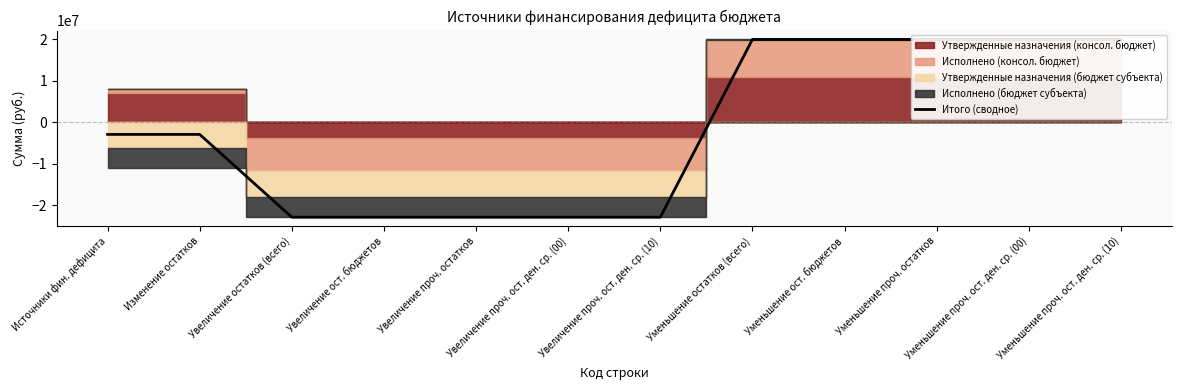

Reading left to right, what are all the values shown in this chart?

Источники фин. дефицита=-2933125.3	Изменение остатков=-2933125.3	Увеличение остатков (всего)=-22837334.2	Увеличение ост. бюджетов=-22837334.2	Увеличение проч. остатков=-22837334.2	Увеличение проч. ост. ден. ср. (00)=-22837334.2	Увеличение проч. ост. ден. ср. (10)=-22837334.2	Уменьшение остатков (всего)=19904208.9	Уменьшение ост. бюджетов=19904208.9	Уменьшение проч. остатков=19904208.9	Уменьшение проч. ост. ден. ср. (00)=19904208.9	Уменьшение проч. ост. ден. ср. (10)=19904208.9